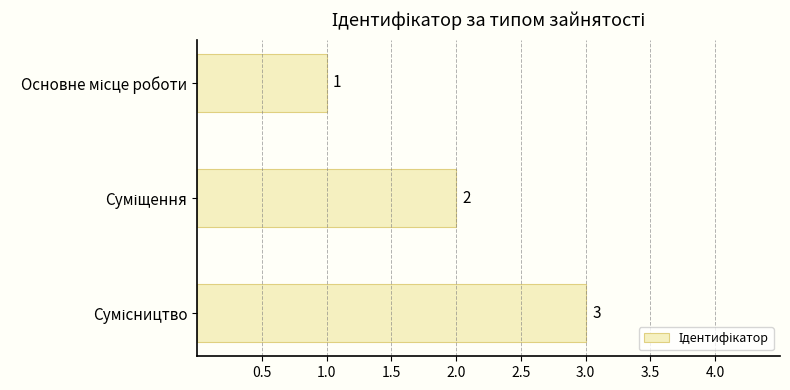

What is the sum of all values?

6